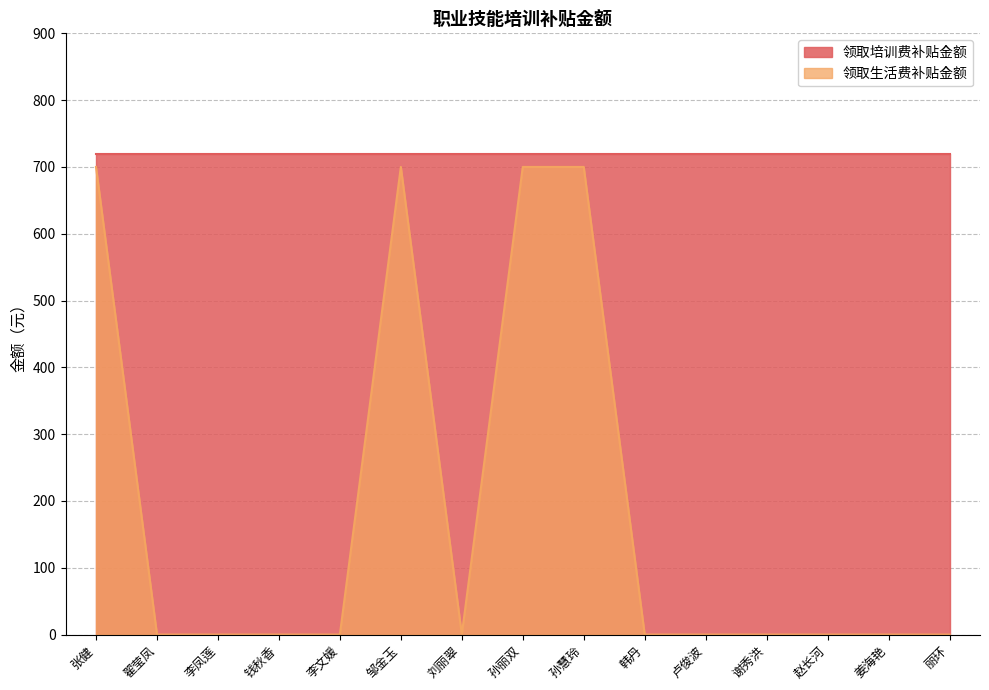

What is the total value across all series at 丽环?

720